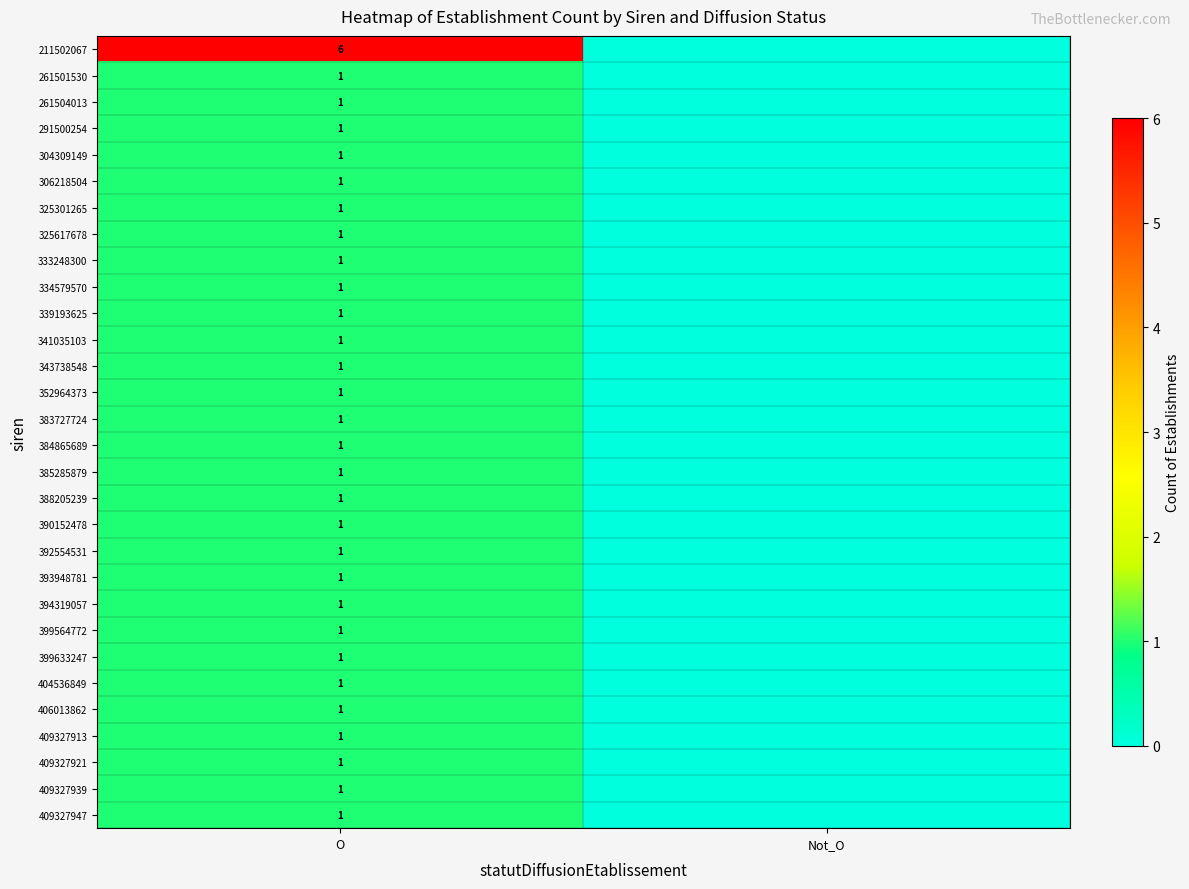

What is the spread (max minus min) of values at O?

5